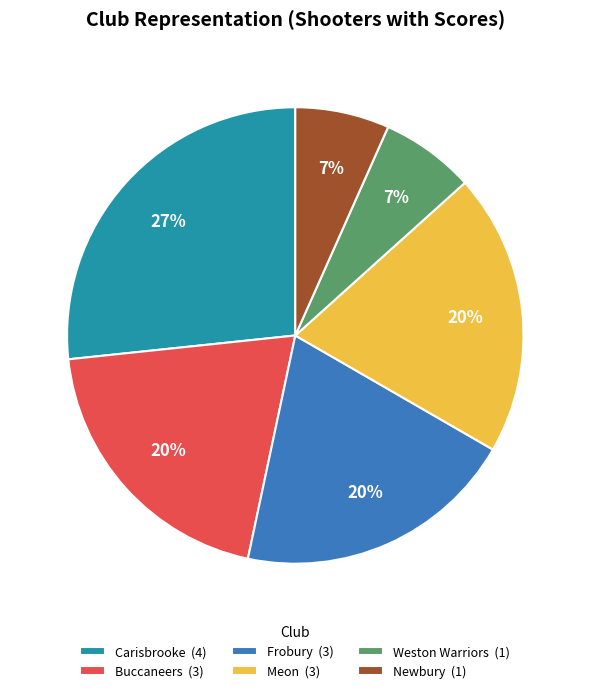

Does Weston Warriors account for over 50% of the chart?

No